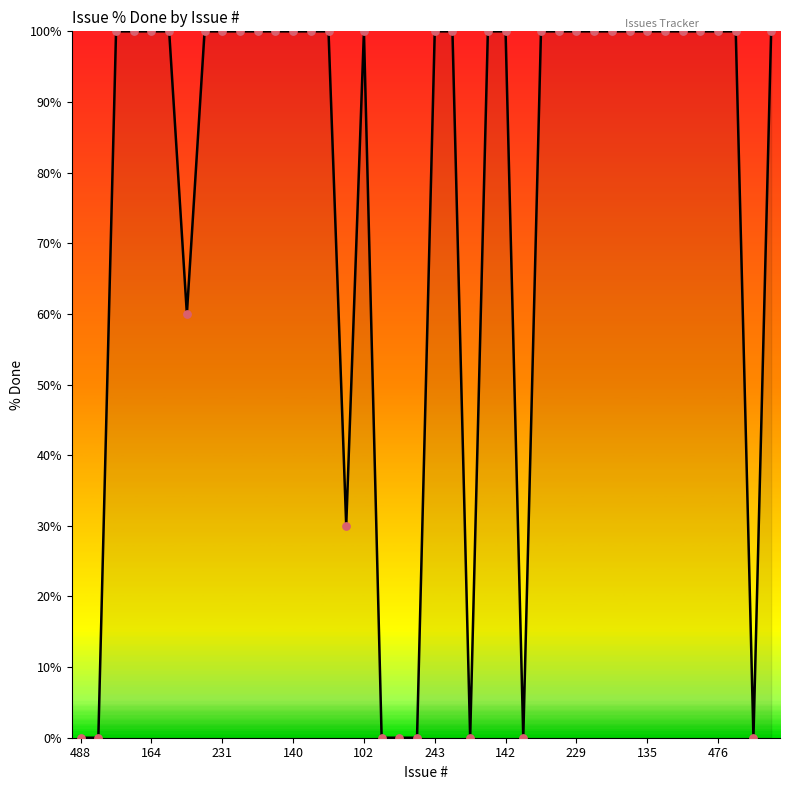

What is the difference between the maximum and minimum values?

100